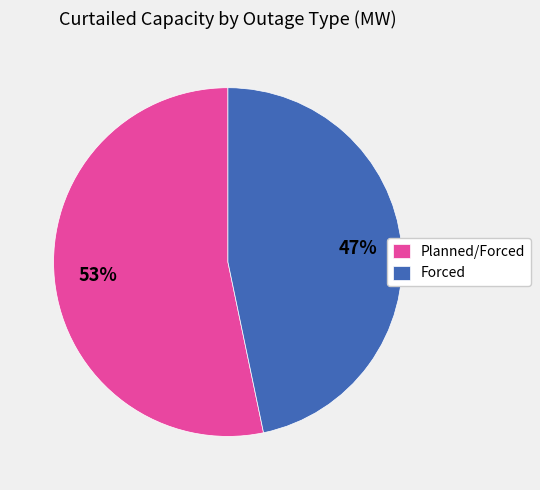

To the nearest percent, what percentage of the pie is Planned/Forced?

53%